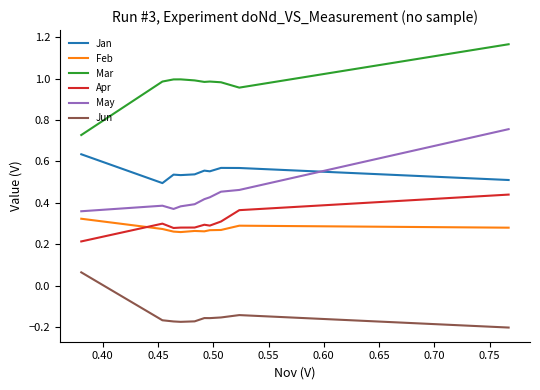

True or false: Apr and Jan cross at least once.

False